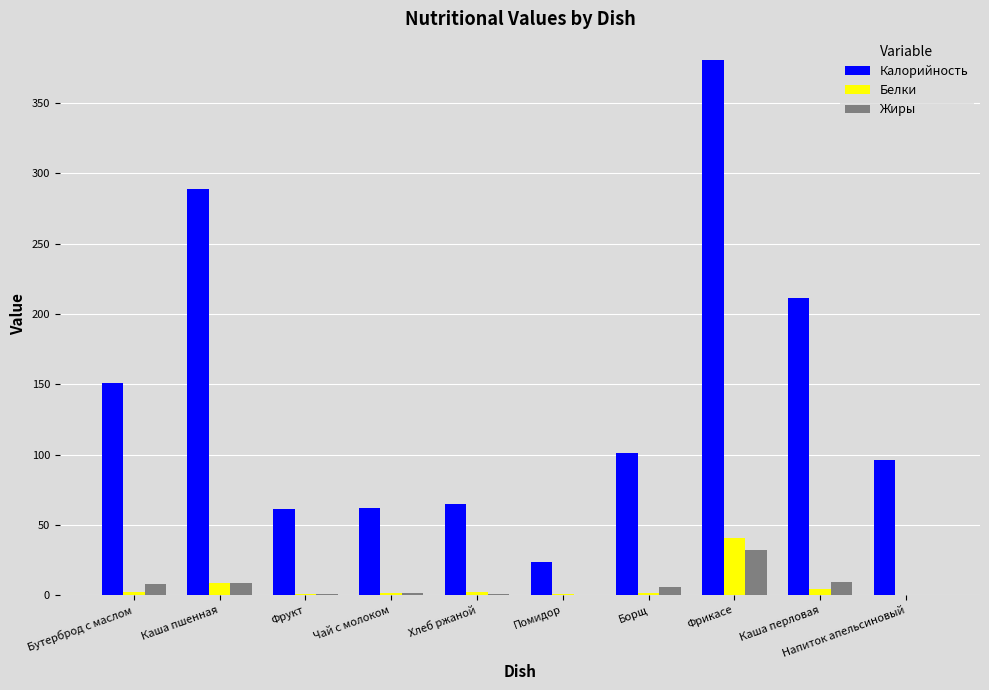

Is it true that Калорийность equals 64.8 at Хлеб ржаной?

True